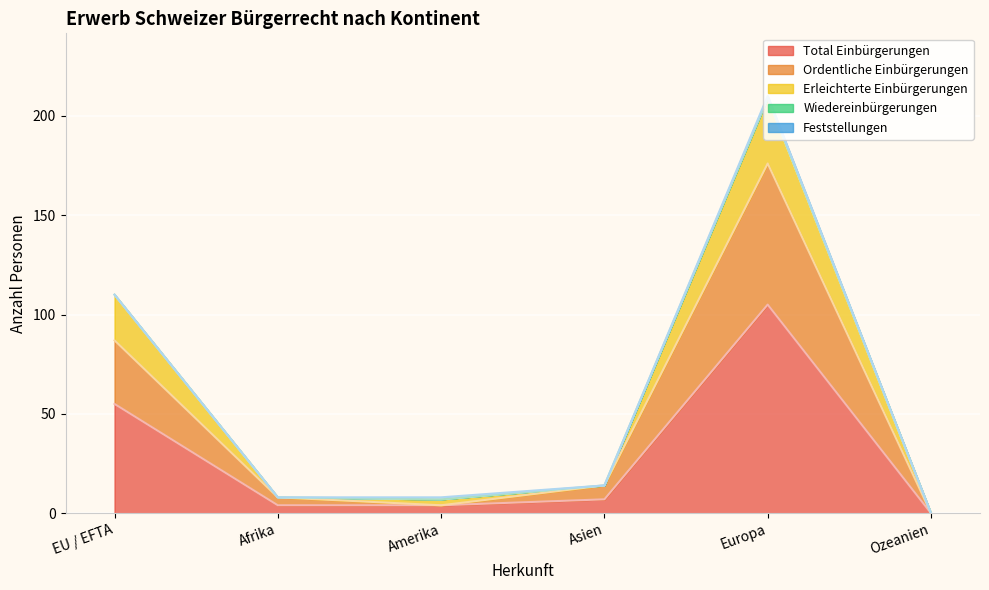

Where is the first local maximum for Ordentliche Einbürgerungen?

Europa